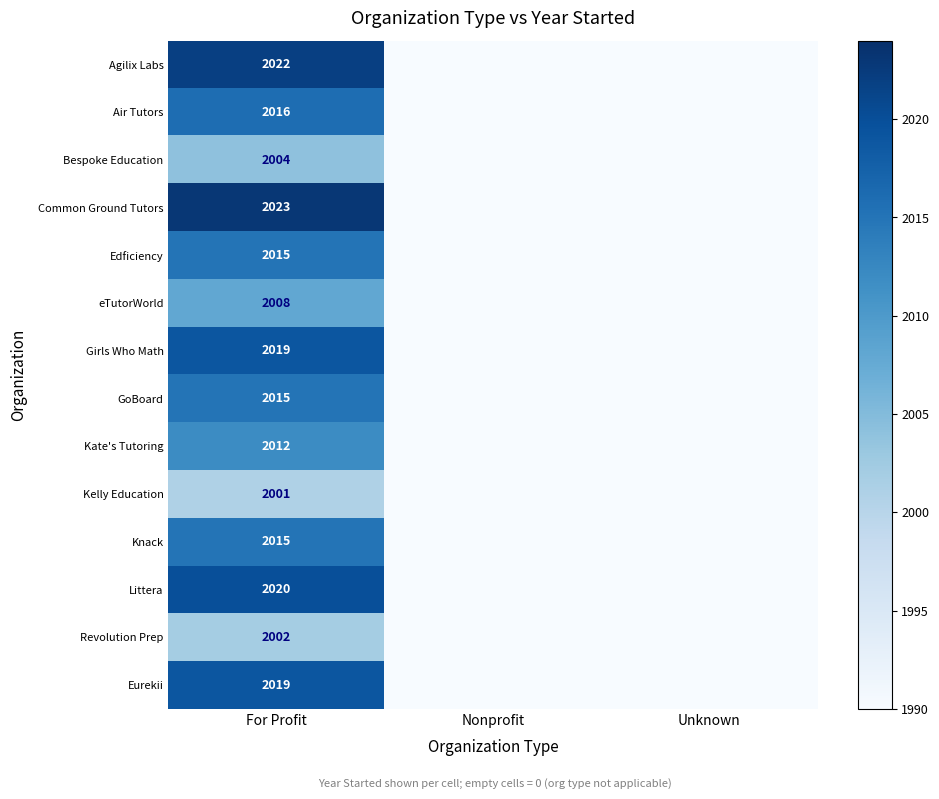

What is the difference between the highest and lowest values at For Profit?

22